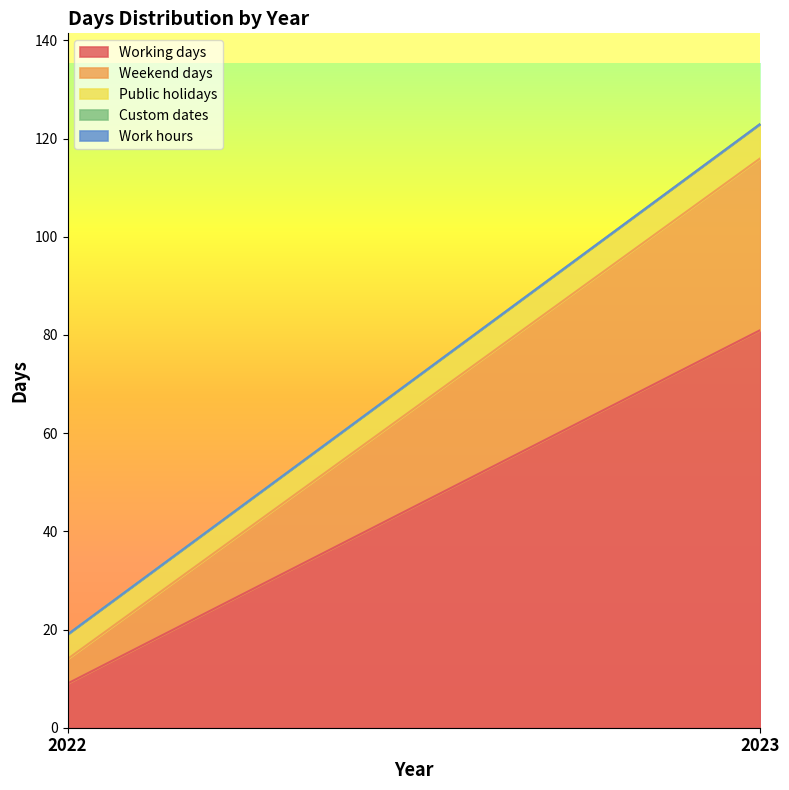

Between 2022 and 2023, which series saw the biggest shift?

Working days